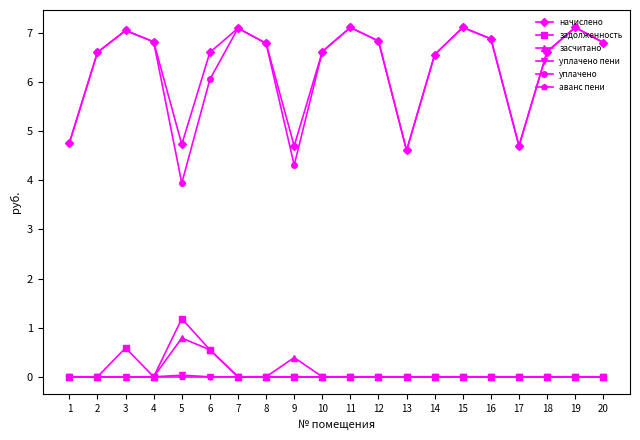

At how many categories does at least one series exceed 6?

15